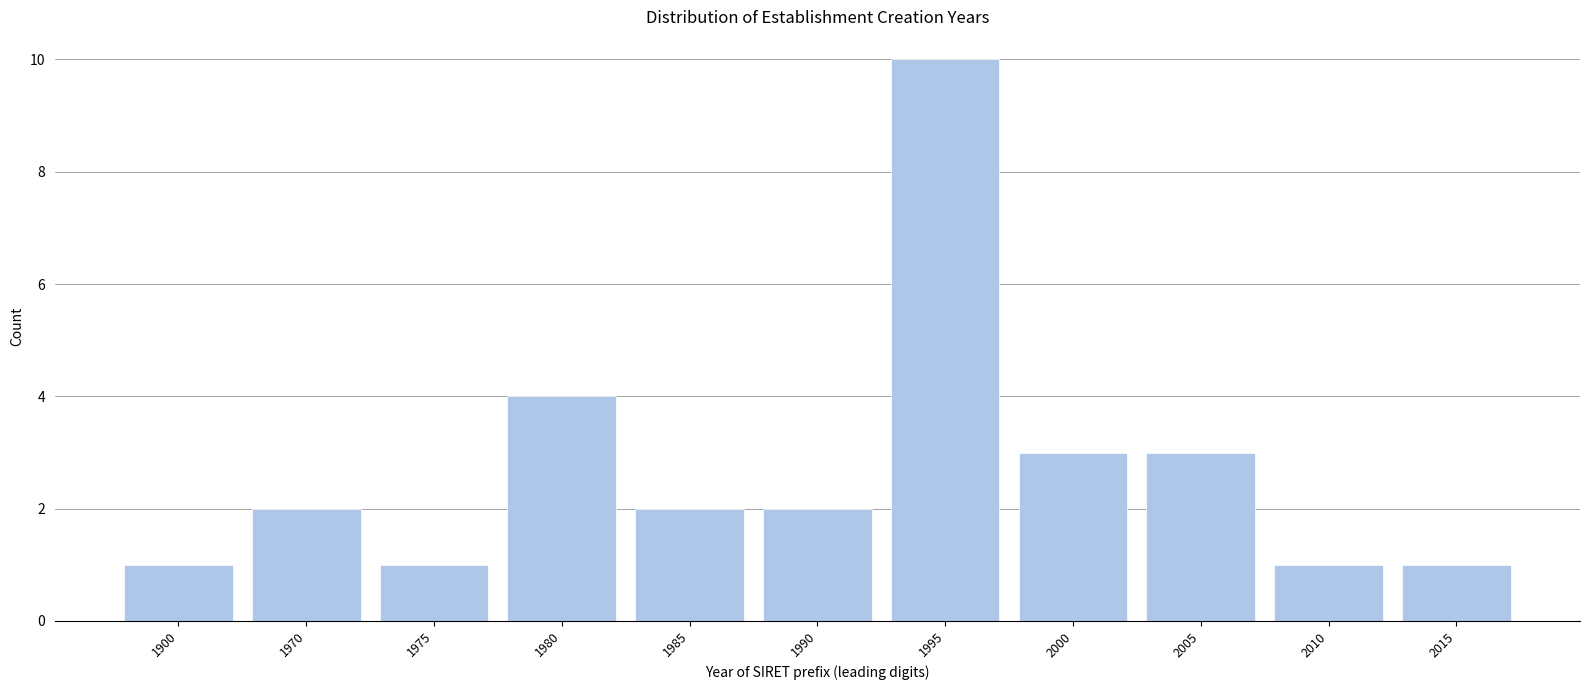

Reading left to right, list all the values displayed in this chart.

1900=1	1970=2	1975=1	1980=4	1985=2	1990=2	1995=10	2000=3	2005=3	2010=1	2015=1